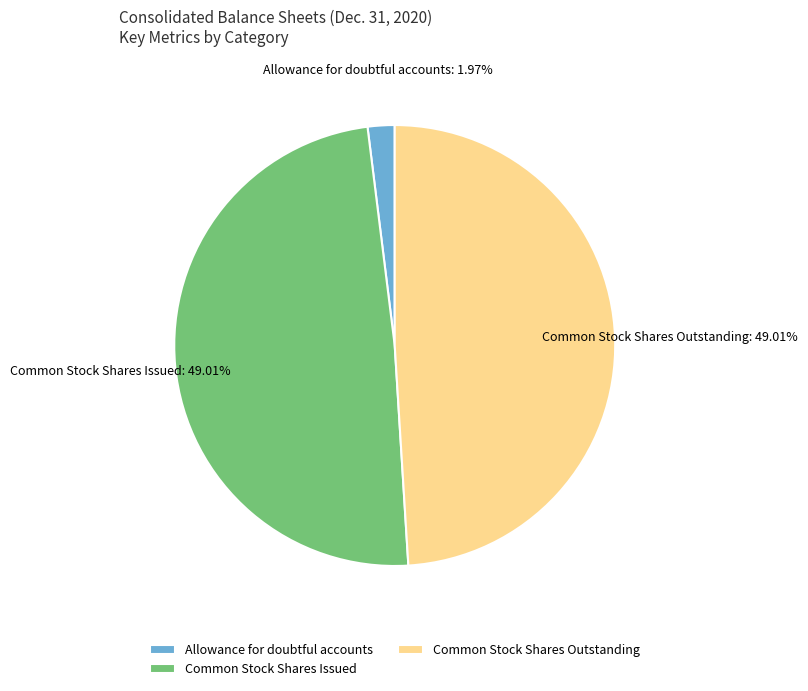

What percentage is the Common Stock Shares Outstanding slice, to the nearest percent?

49%